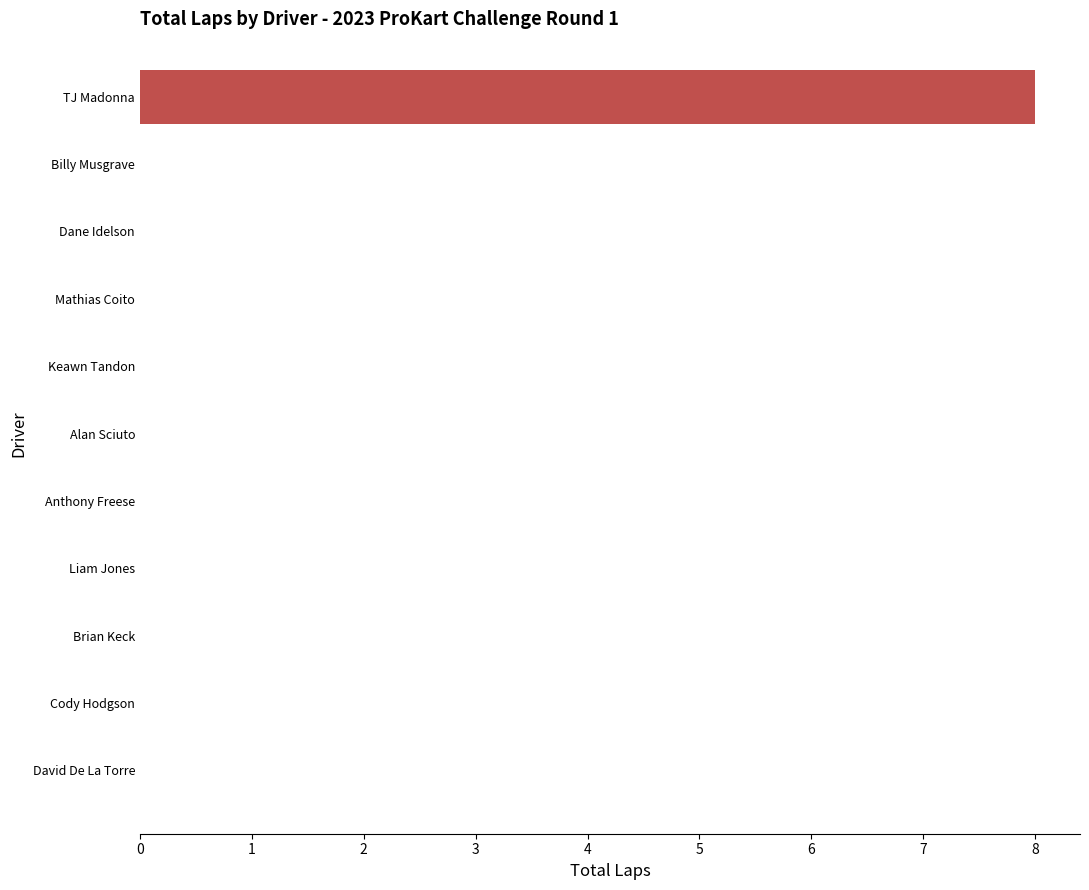

The chart shows a value of -2 at Billy Musgrave. True or false?

False